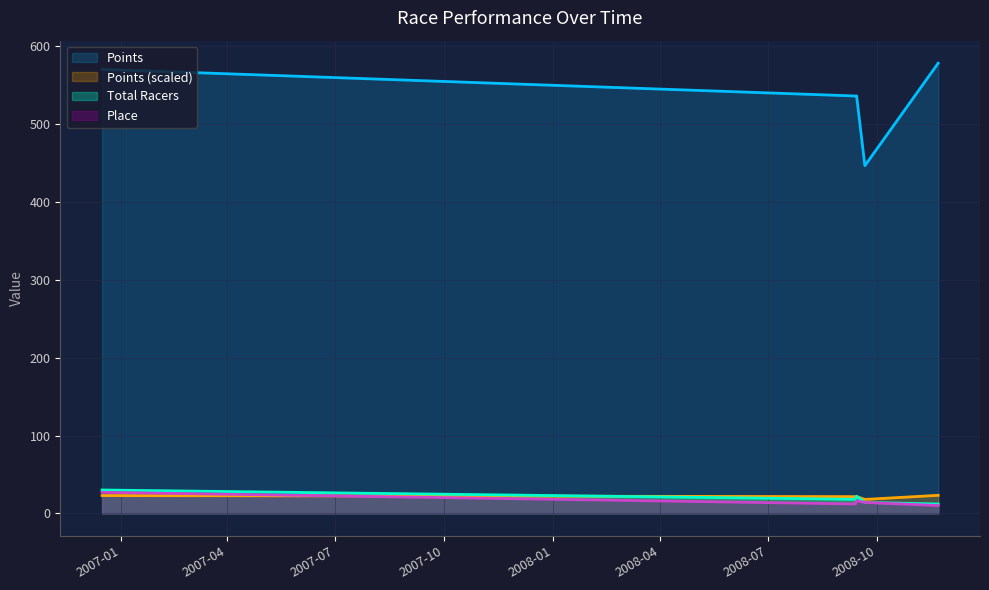

The Place series shows 17.1 at 2008-11-22. True or false?

False